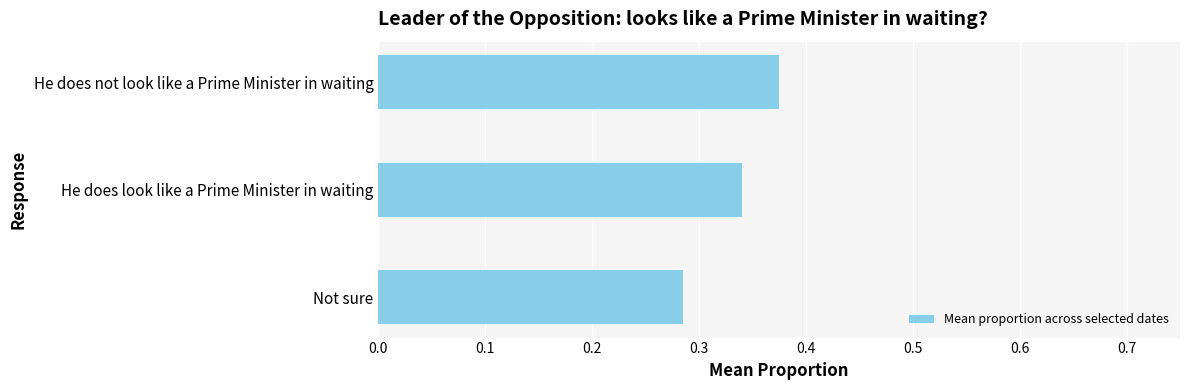

Rank the categories by value from highest to lowest.

He does not look like a Prime Minister in waiting, He does look like a Prime Minister in waiting, Not sure